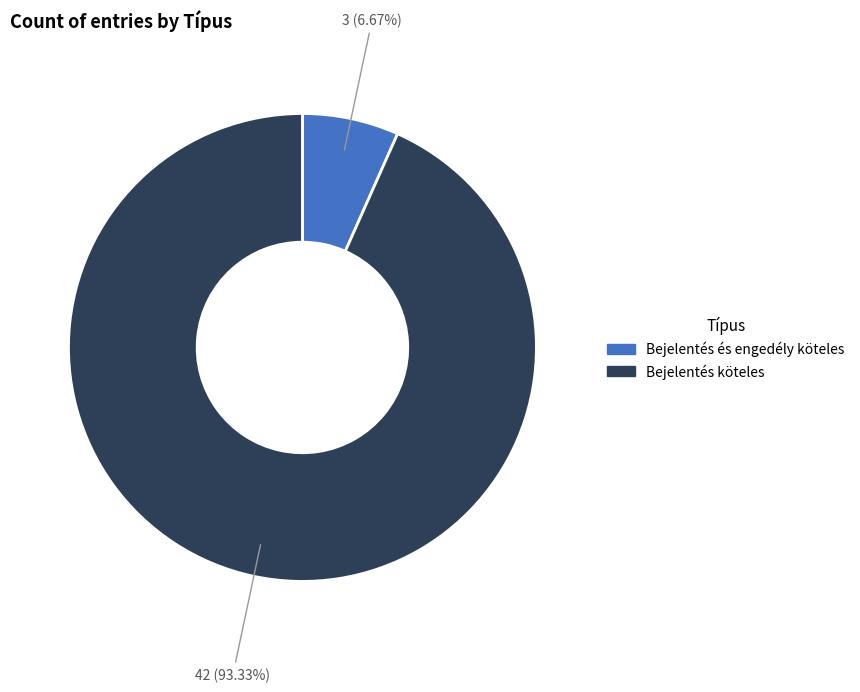

Rank the categories by value from highest to lowest.

Bejelentés köteles, Bejelentés és engedély köteles